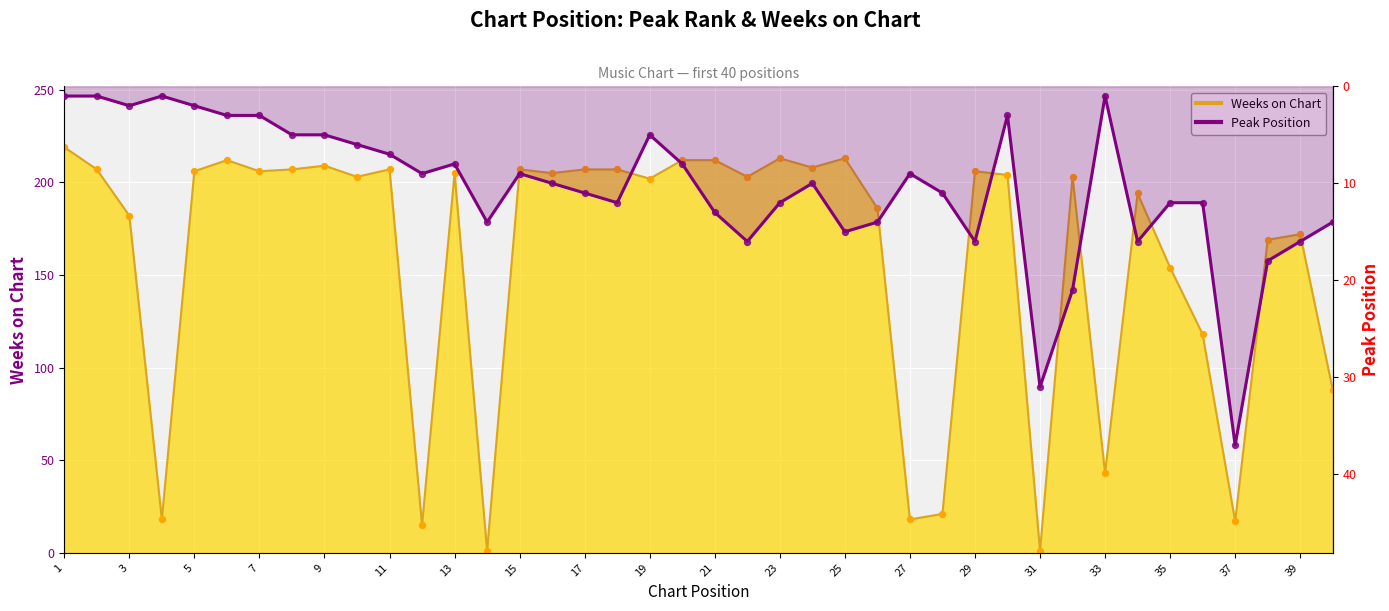

Is the value of Weeks on Chart at 21 greater than the value of Peak Position at 38?

Yes